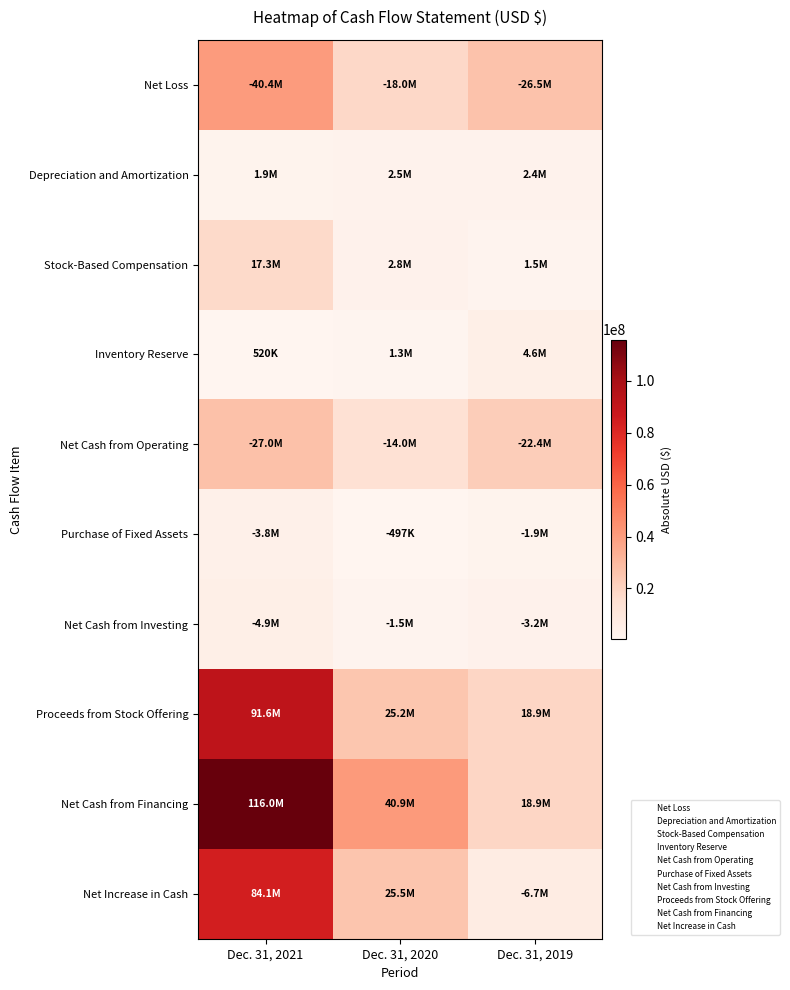

At how many categories does at least one series exceed 111830864?

1